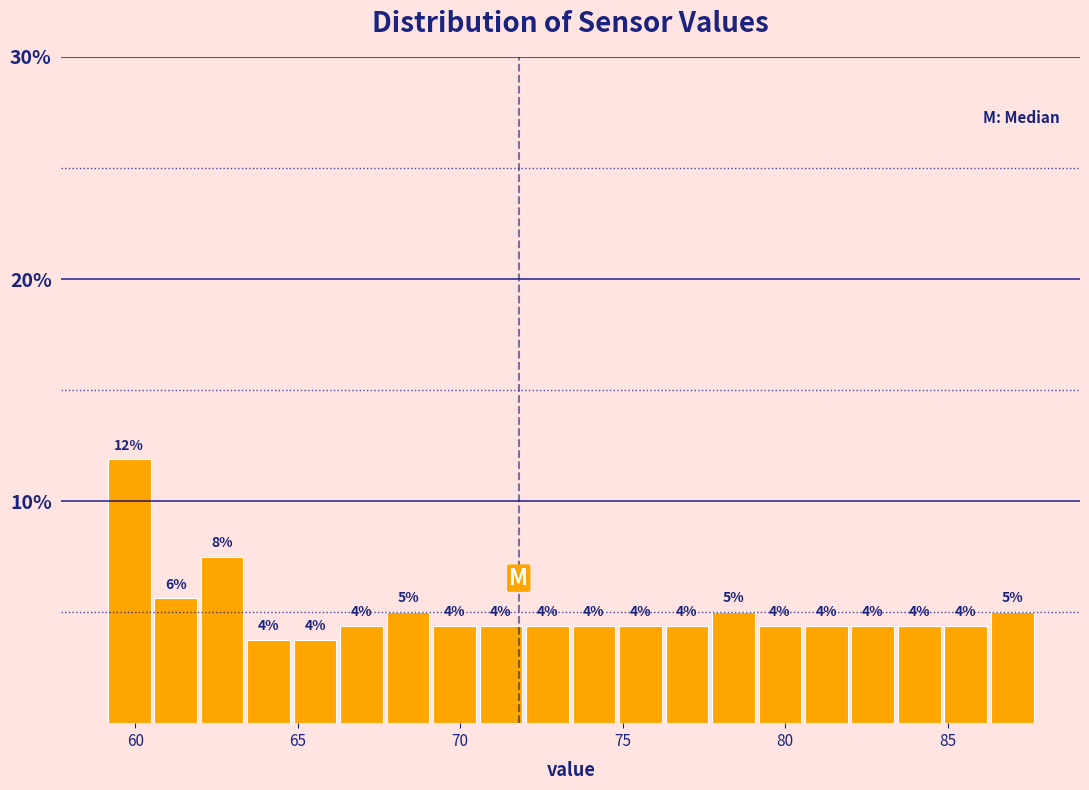

Around what value on the x-axis is the tallest bar? Give the approximate position of its centre, as read against the axis.

60.0